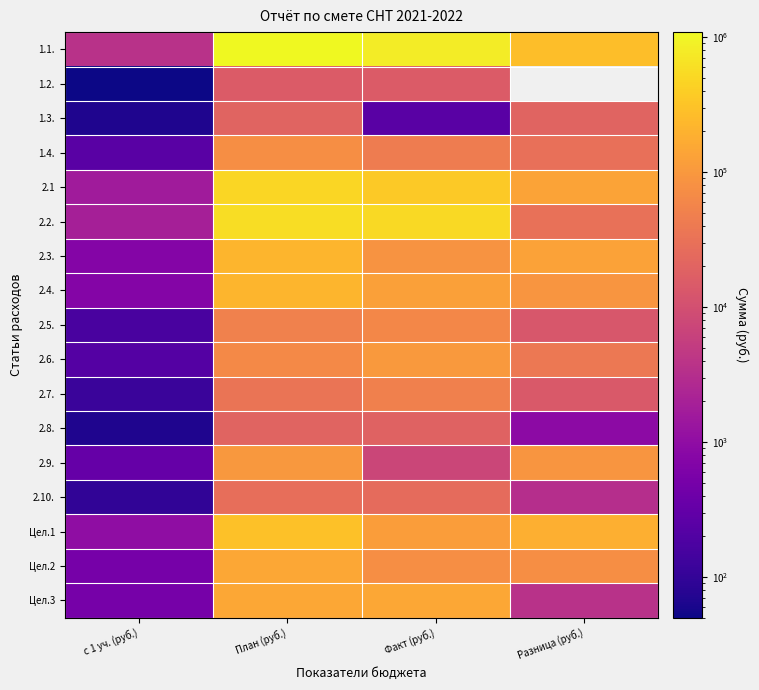

What is the difference between the Цел.3 values at с 1 уч. (руб.) and План (руб.)?

149500.0